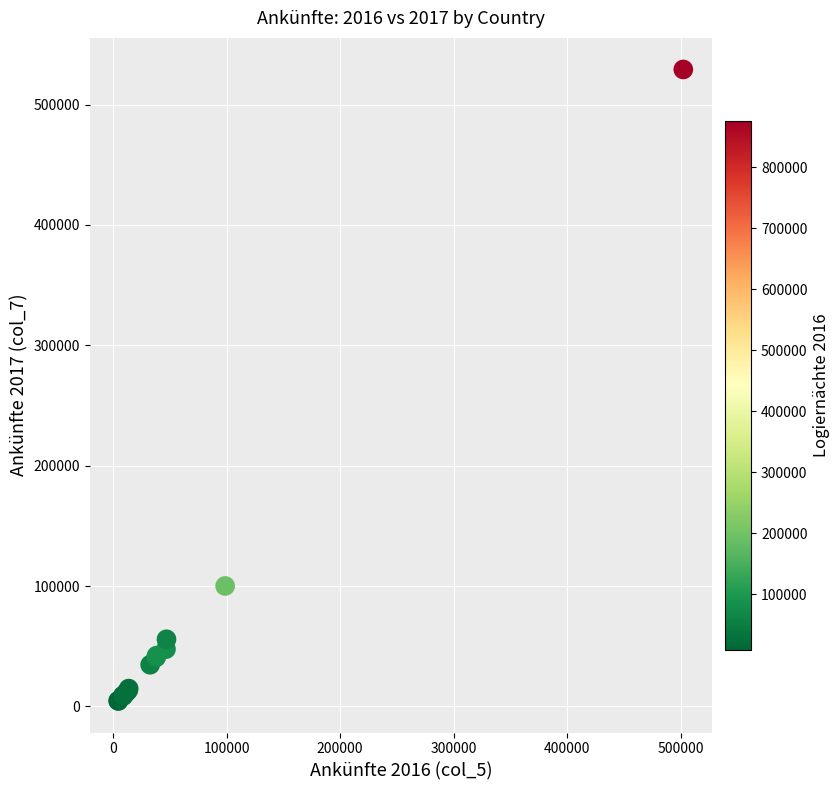

What Y value in the scatter plot is closest to 266878?

100073